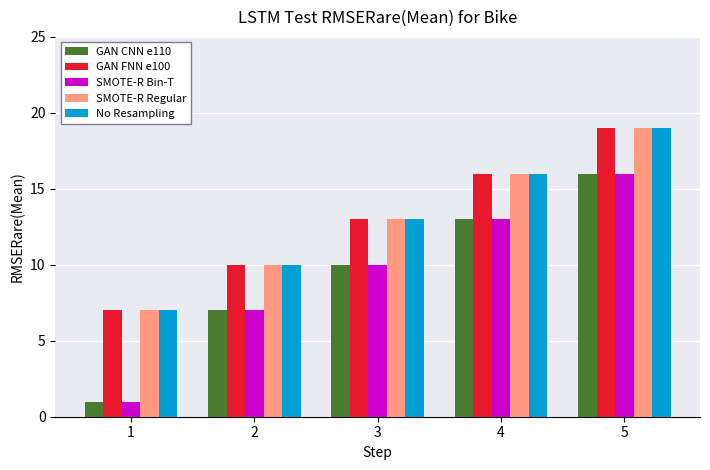

Which label corresponds to the largest value in the chart?

5